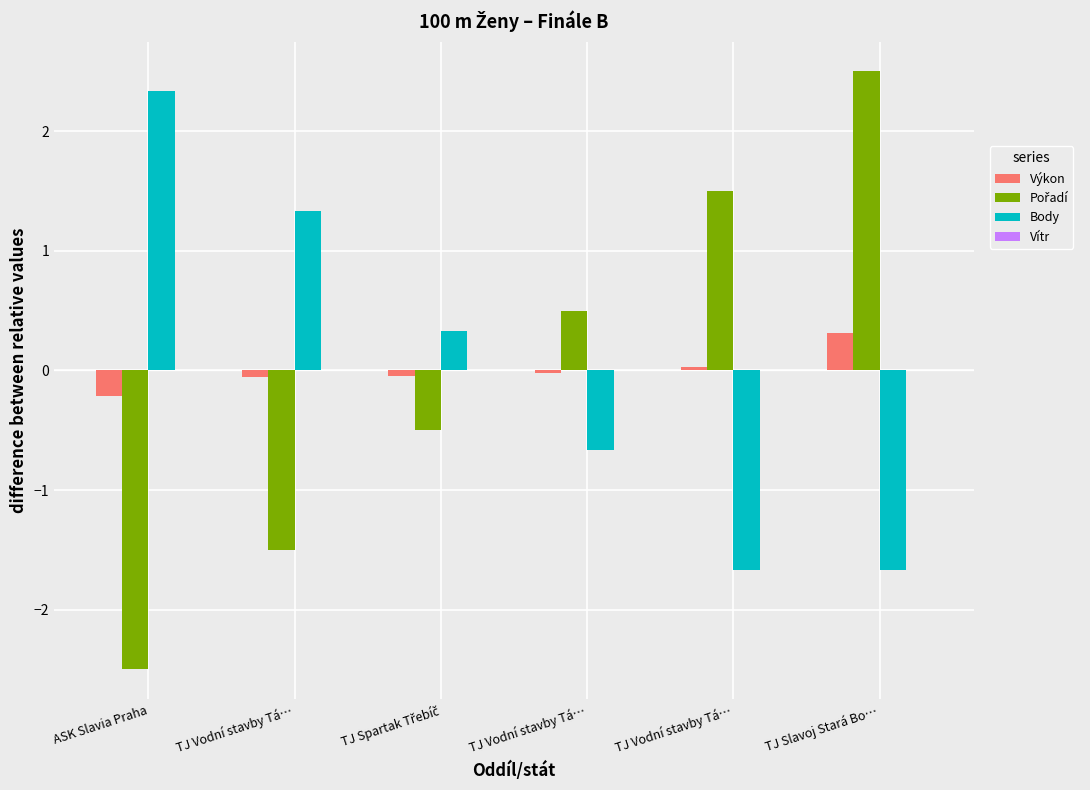

Rank the series by their maximum value, from highest to lowest.

Pořadí, Body, Výkon, Vítr